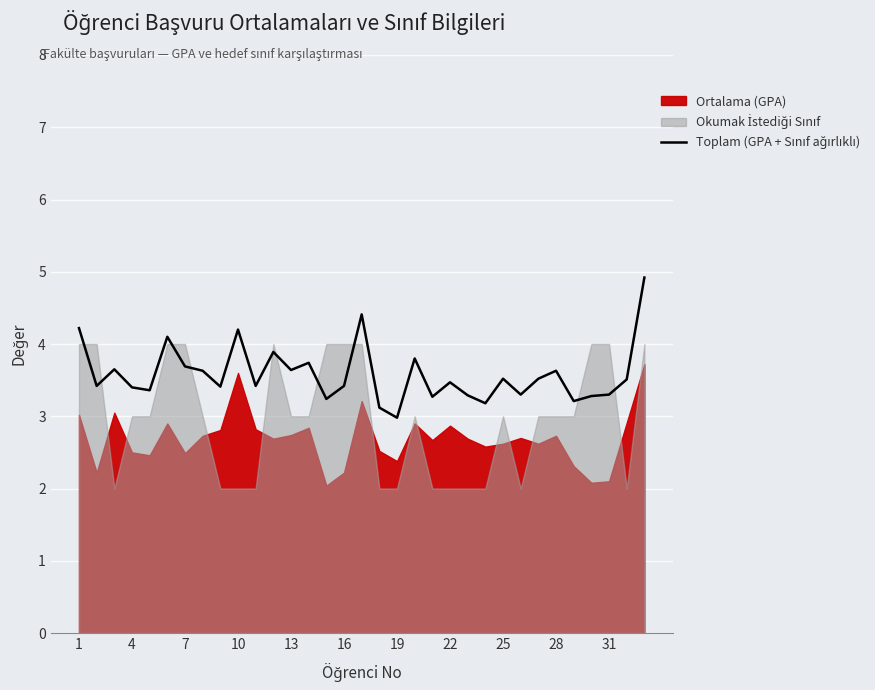

What is the greatest value displayed?

4.9